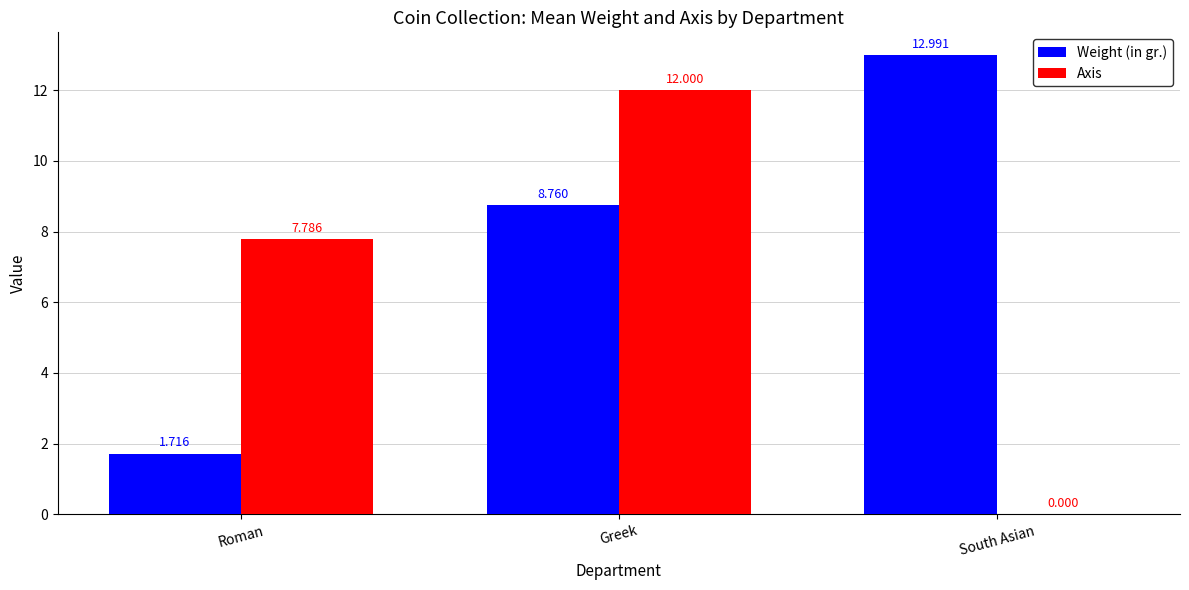

How many groups of bars are there?

3